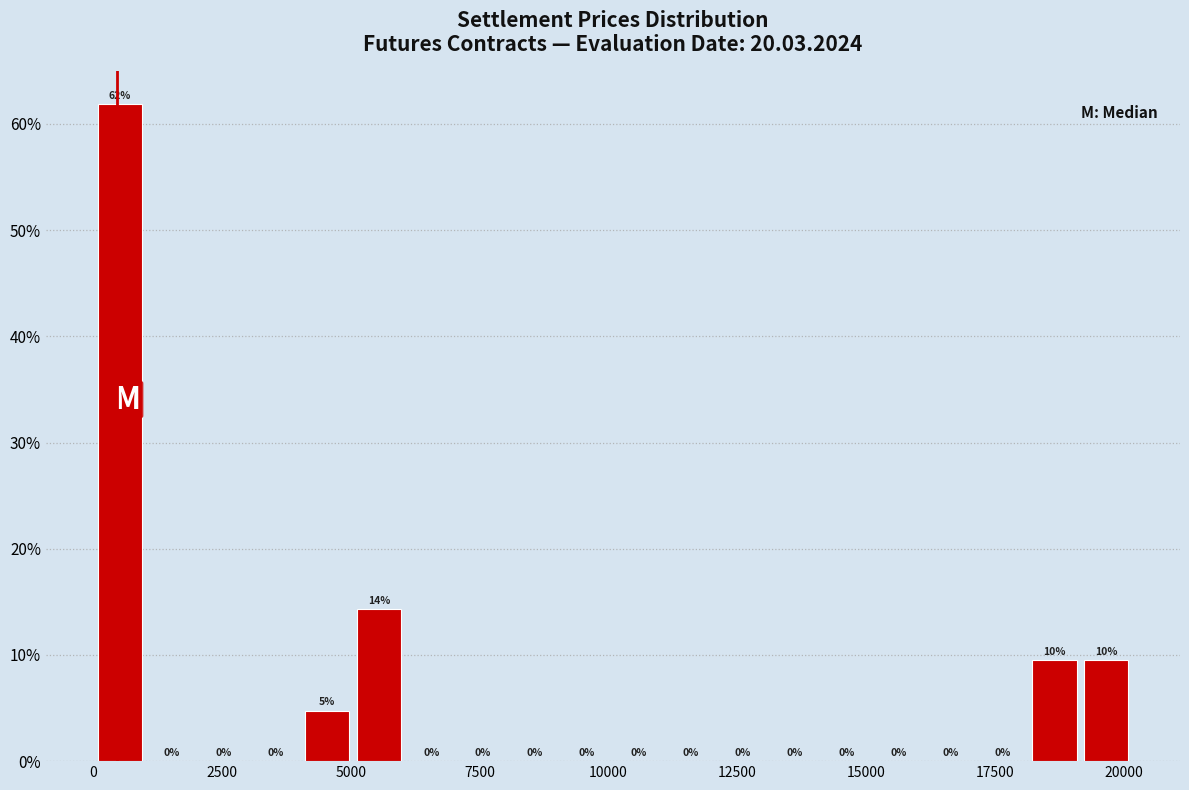

Read against the x-axis, roughly where is the centre of the tallest bar?

500